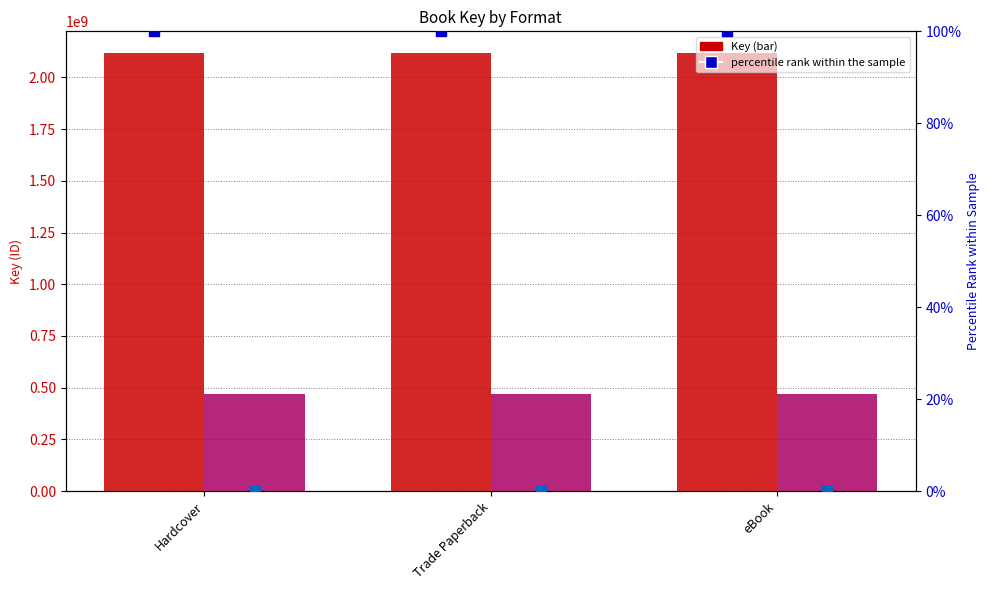

Which series has the widest spread of Y values?

Book of Shadows